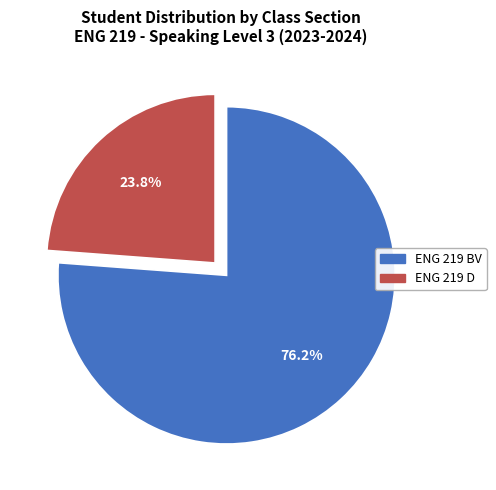

How many slices are in this pie chart?

2